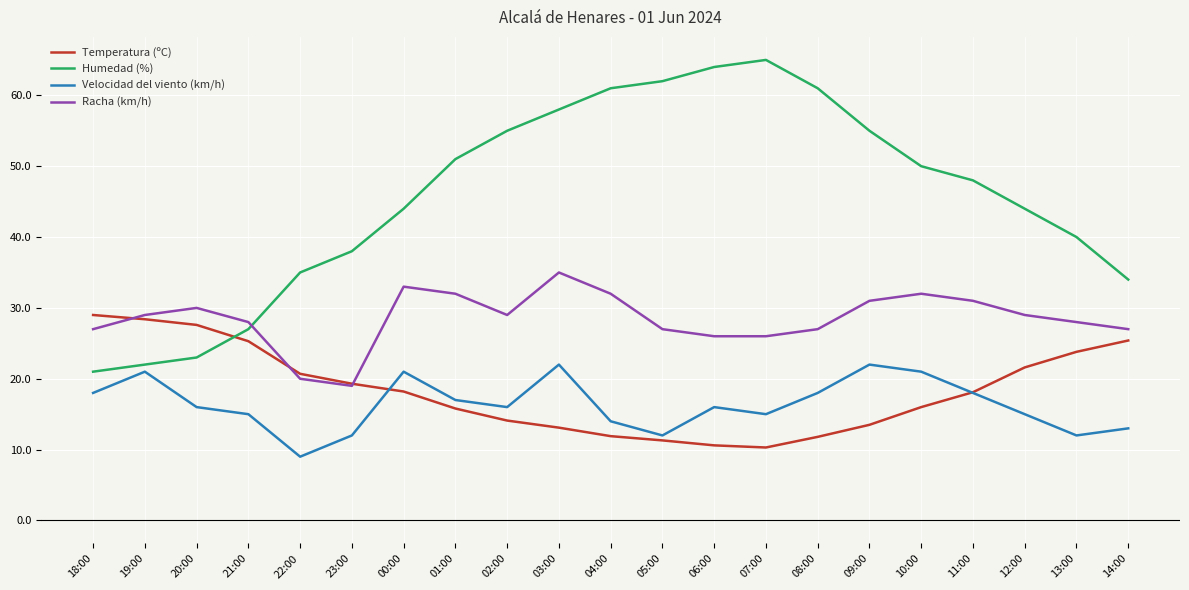

What is the total value across all series at 09:00?

121.5